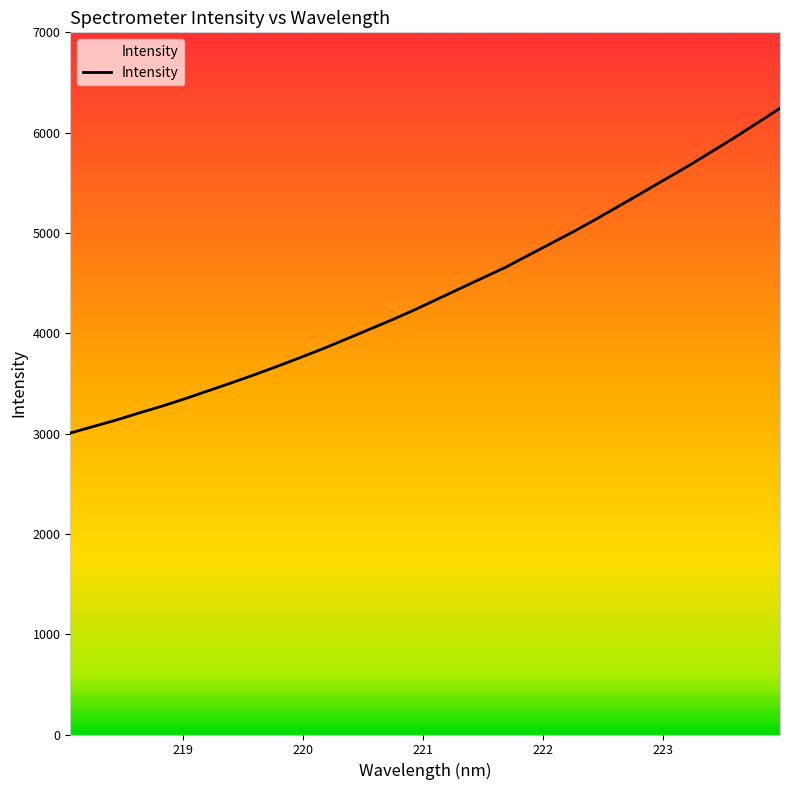

What is the greatest value displayed?

6243.3